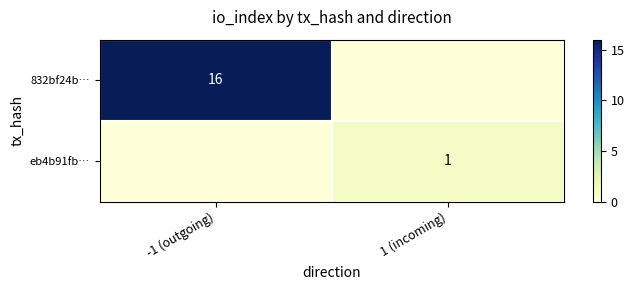

What is the difference between the highest and lowest values at 1 (incoming)?

1